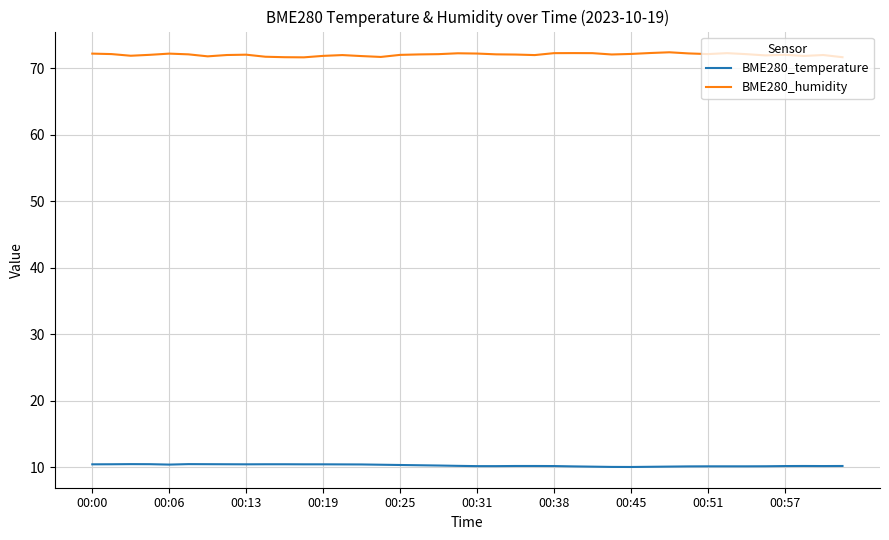

Which series has the largest total across all categories?

BME280_humidity